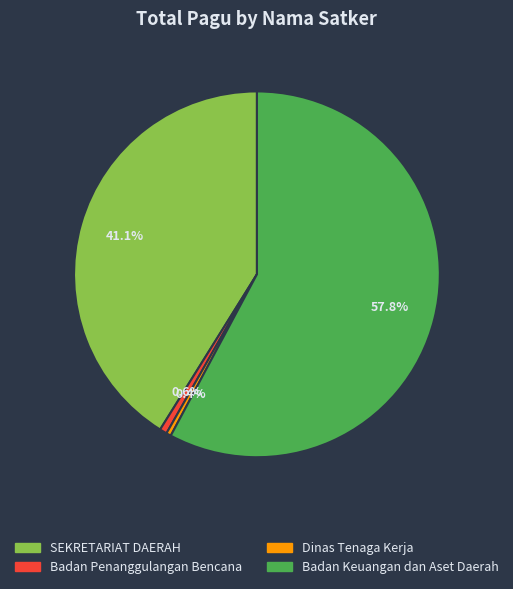

Count the number of slices in the pie.

4